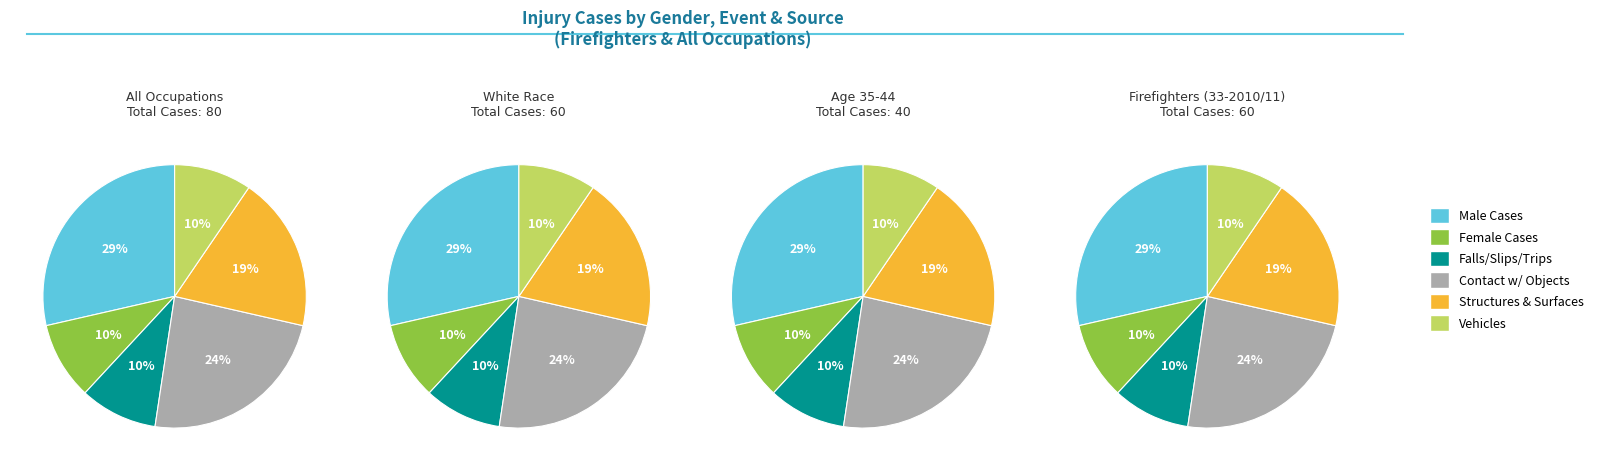

To the nearest percent, what is the average slice percentage?

17%